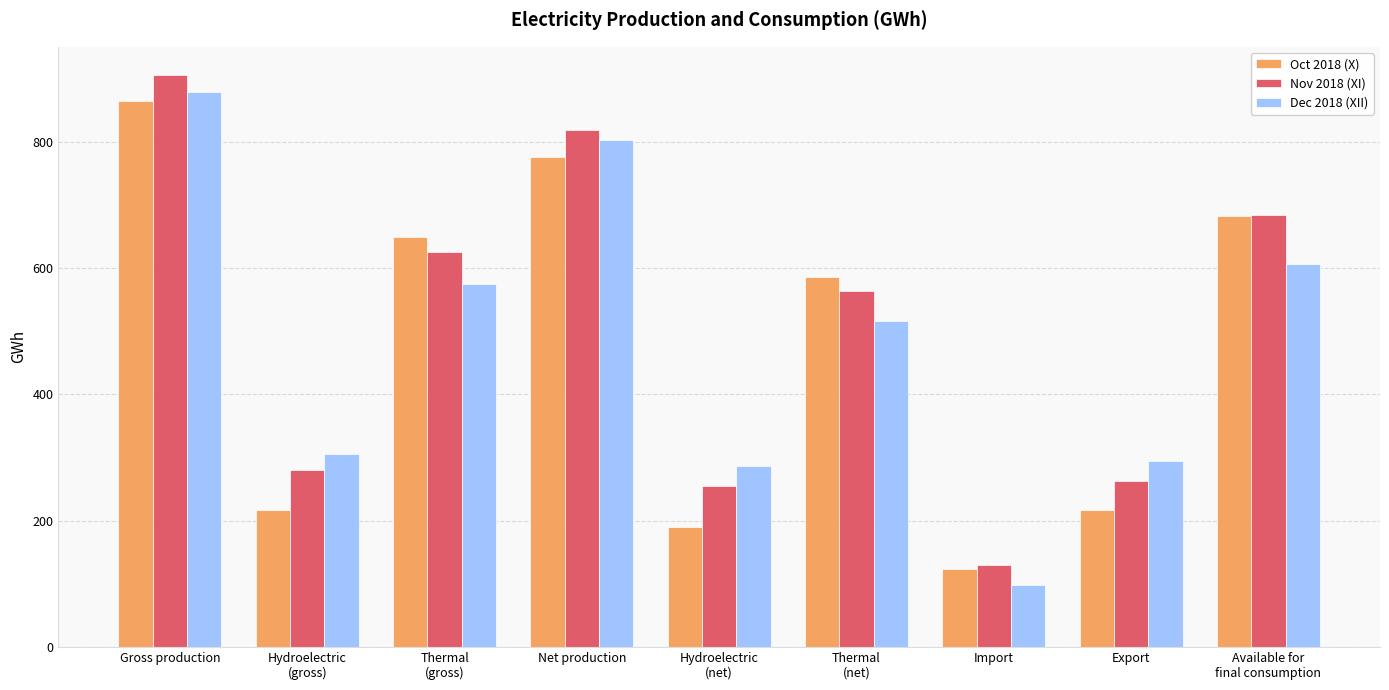

What is the difference between the maximum and minimum values in the Nov 2018 (XI) series?

776